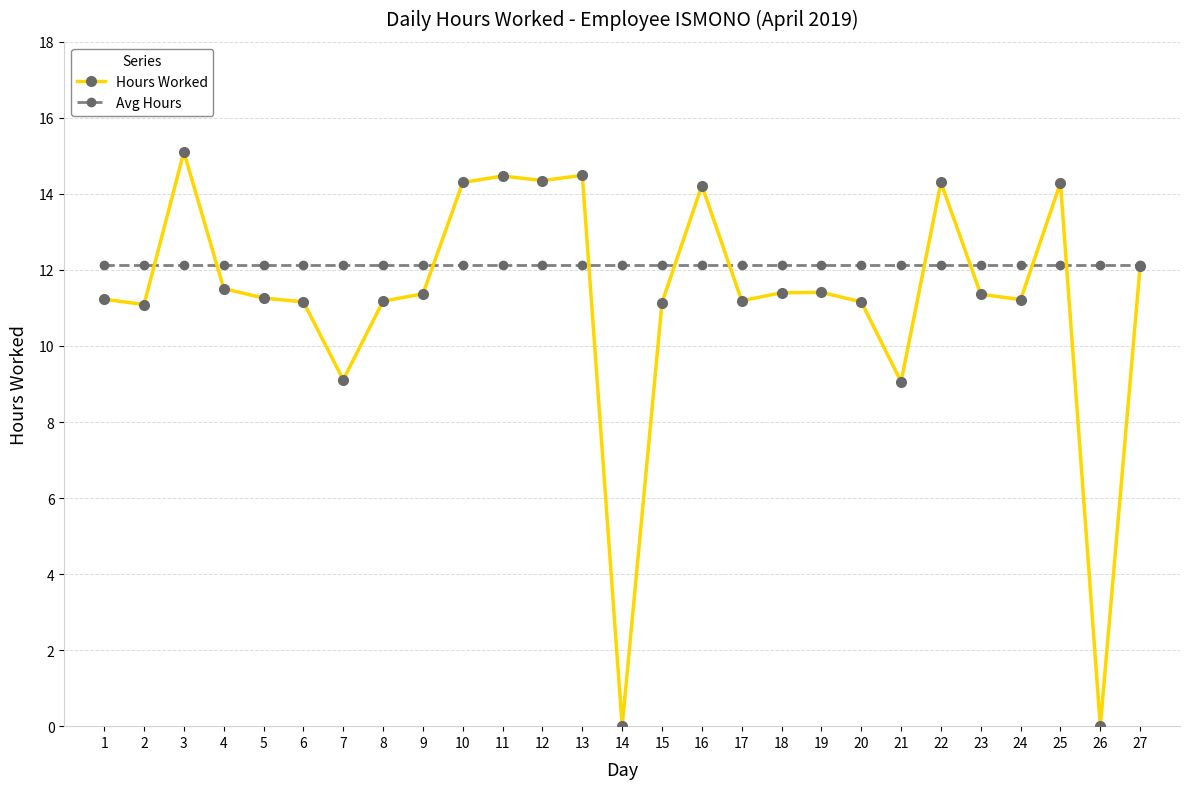

Is it true that Hours Worked equals 9.1 at 21?

True